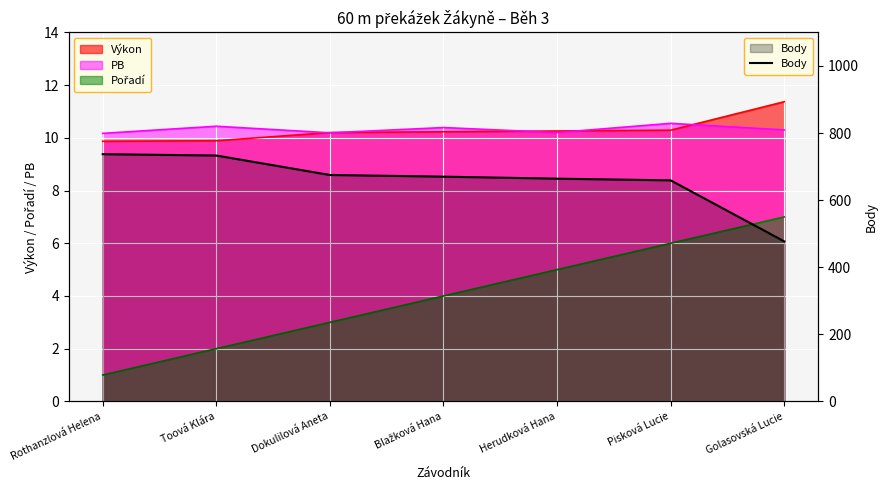

What is the value of the 7th point from the left?

477